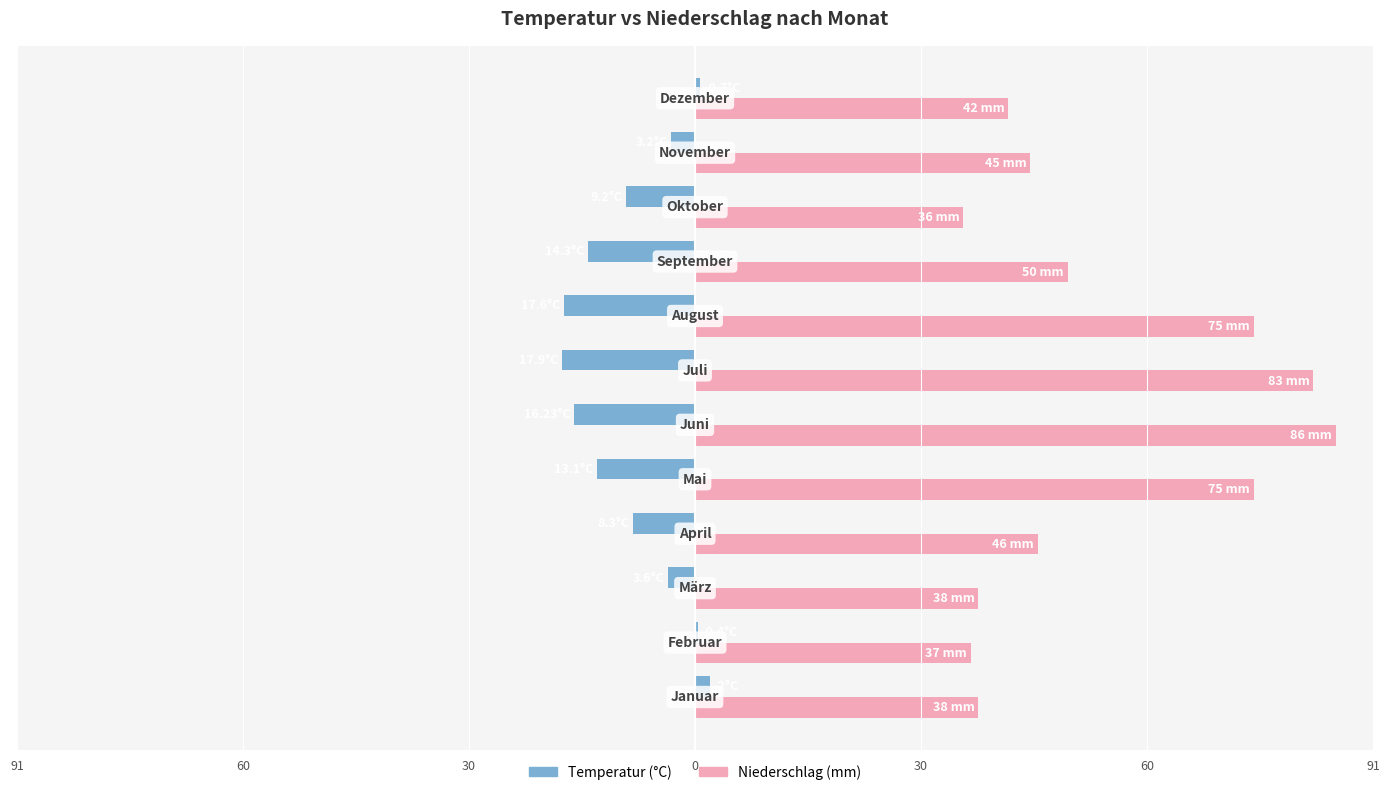

Does the chart contain any negative values?

Yes